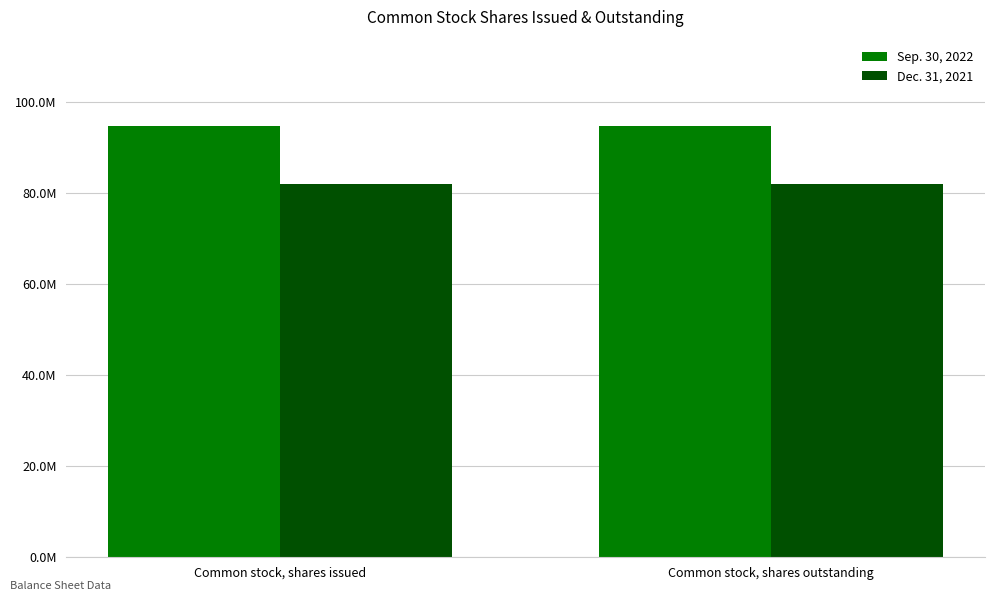

Does the chart contain stacked bars?

No